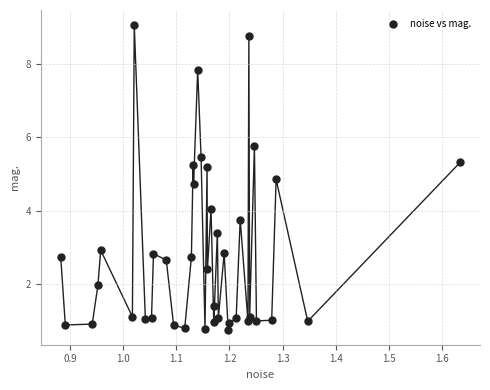

What is the range of Y values (max minus min)?

8.3